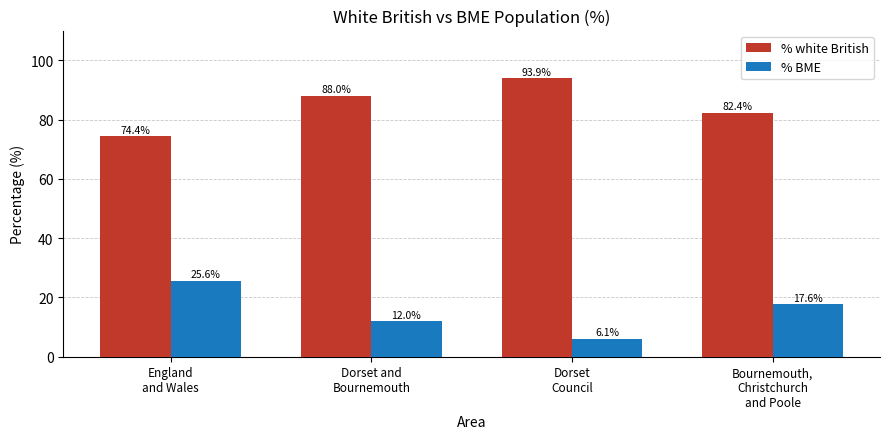

What is the value of the % white British bar at the 4th from the left?

82.4